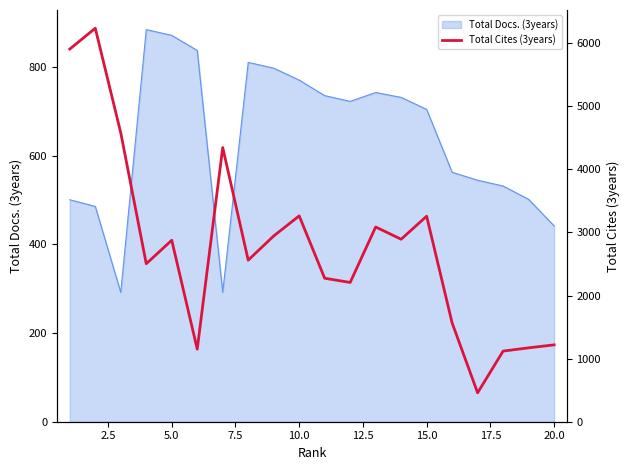

What is the minimum value for Total Docs. (3years)?

292